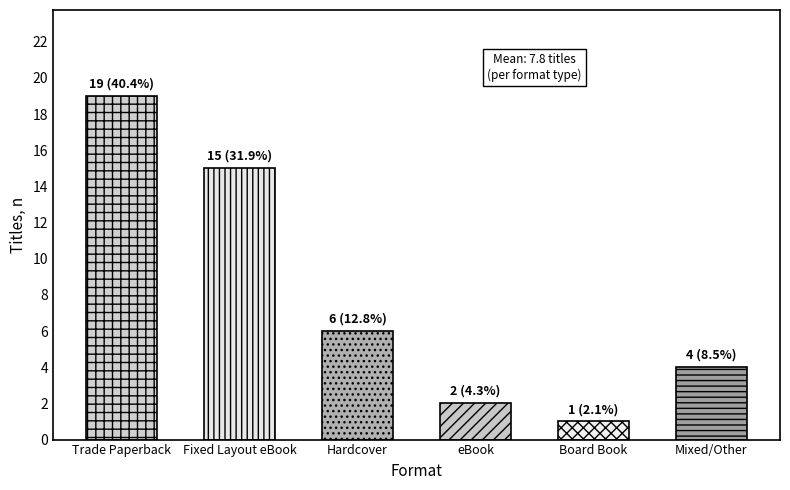

Reading left to right, what are all the values shown in this chart?

19	15	6	2	1	4